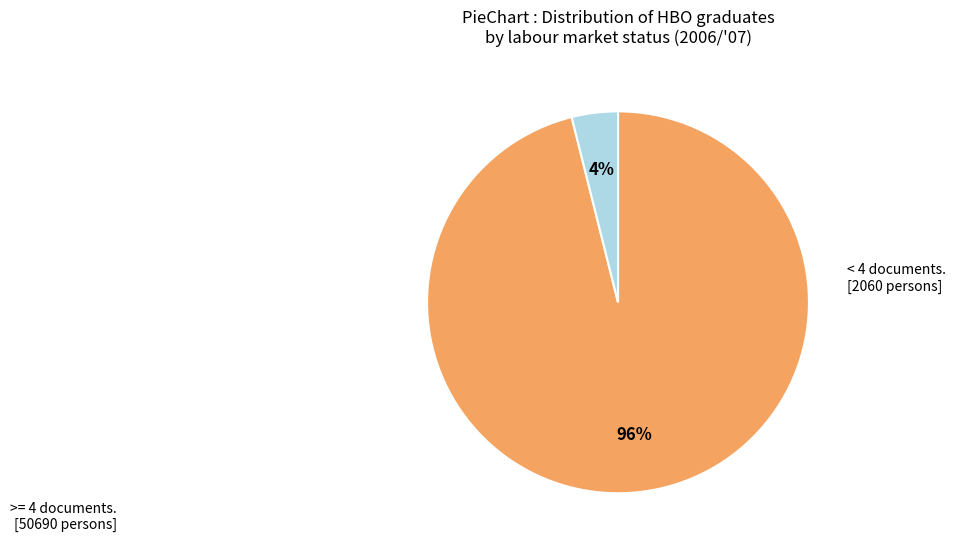

Does any single category account for the majority?

Yes